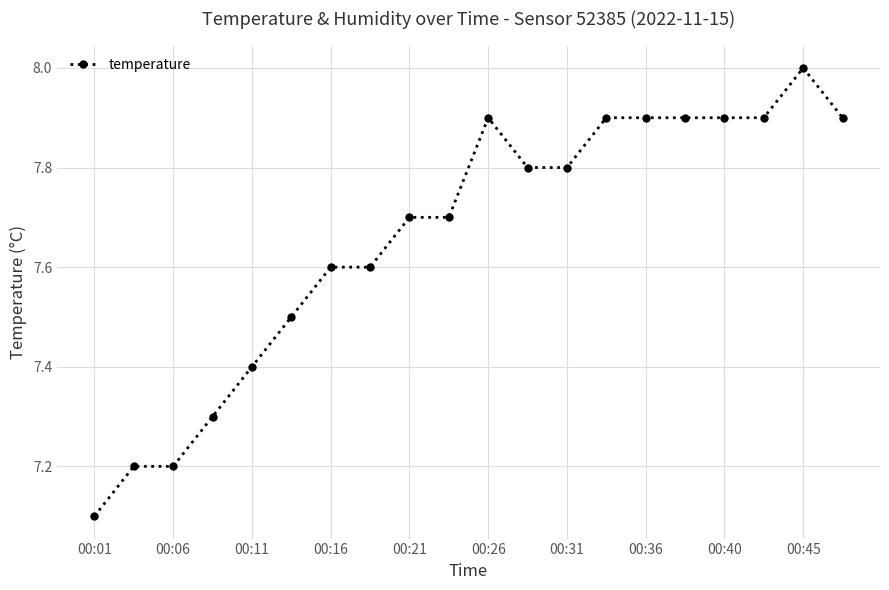

Reading left to right, transcribe all the data shown in this chart.

7.1	7.2	7.2	7.3	7.4	7.5	7.6	7.6	7.7	7.7	7.9	7.8	7.8	7.9	7.9	7.9	7.9	7.9	8.0	7.9